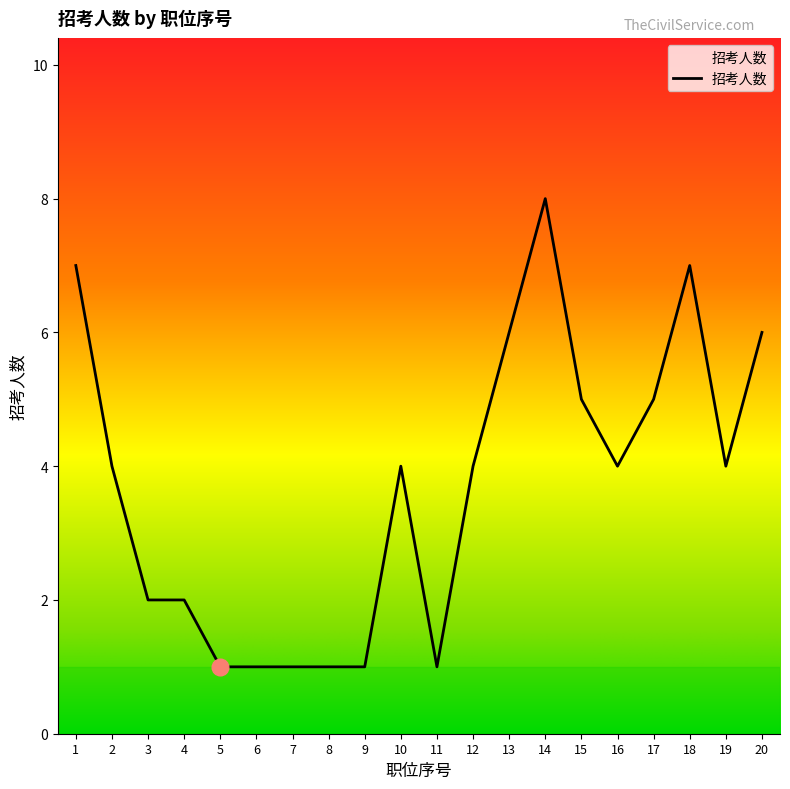

Reading left to right, list all the values displayed in this chart.

7	4	2	2	1	1	1	1	1	4	1	4	6	8	5	4	5	7	4	6